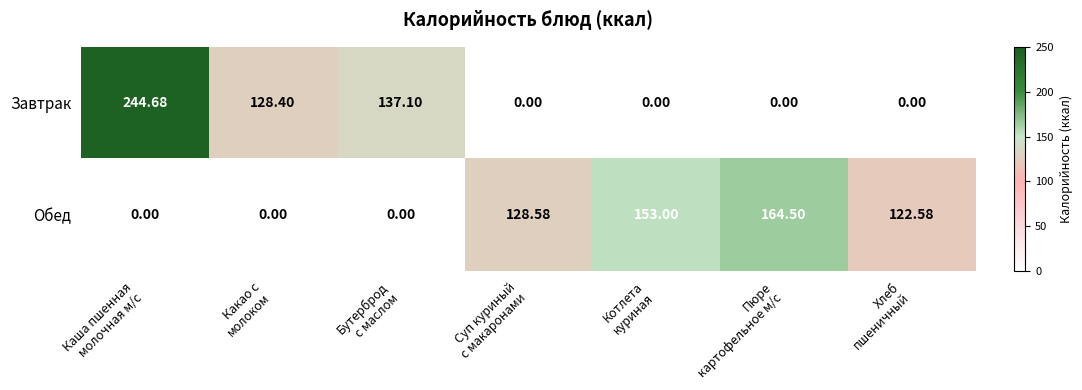

Rank the series by their average value, from highest to lowest.

Обед, Завтрак